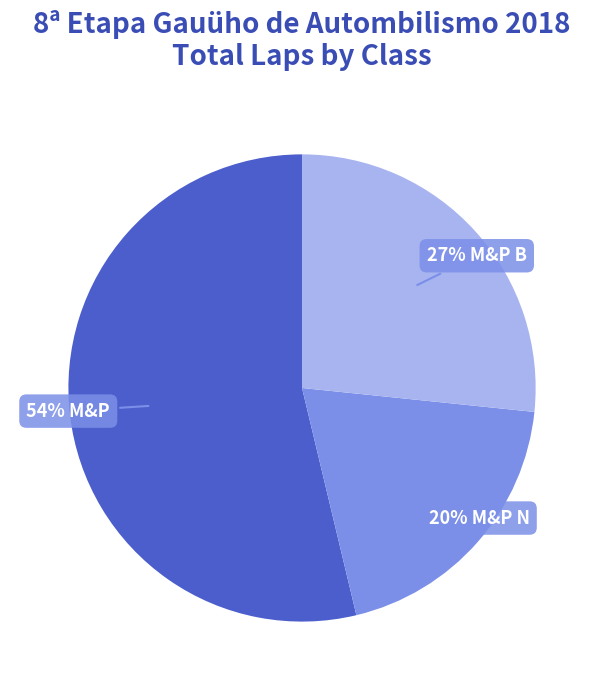

Is there a majority slice in this chart?

Yes